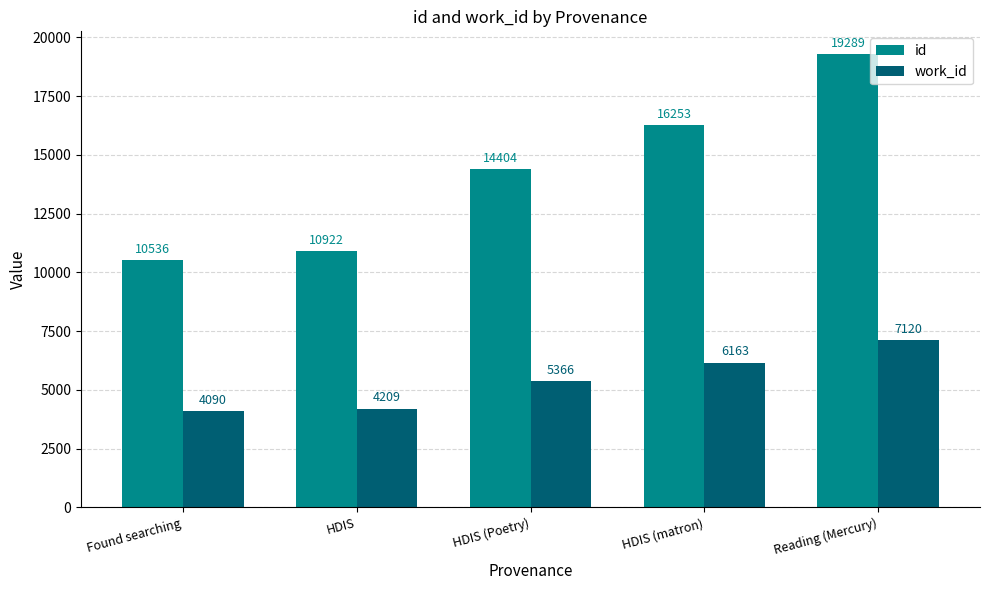

Are the bars grouped side by side (vs. stacked)?

Yes